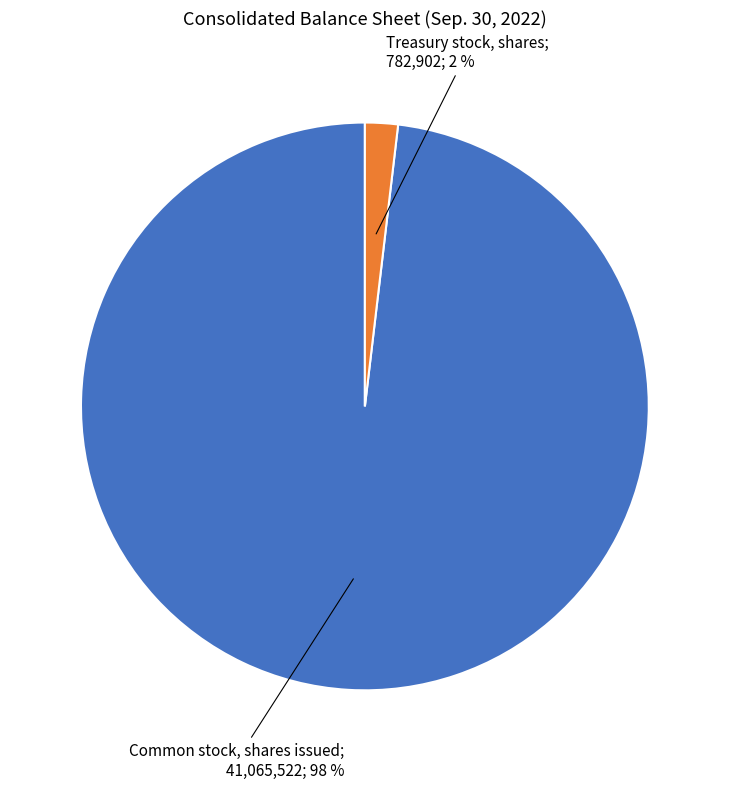

Is there any slice that represents more than half of the pie?

Yes